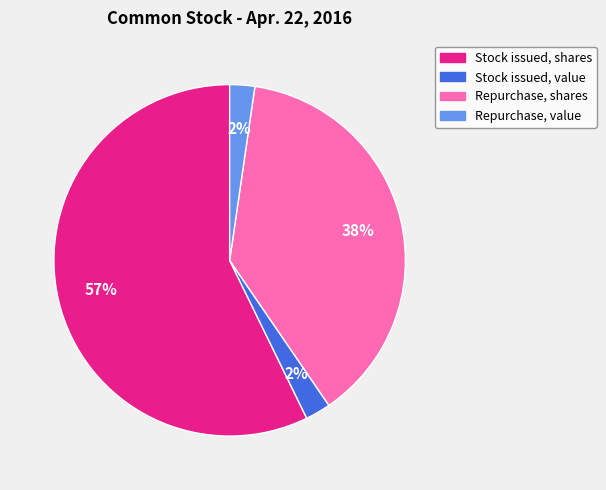

To the nearest percent, what is the average slice percentage?

25%